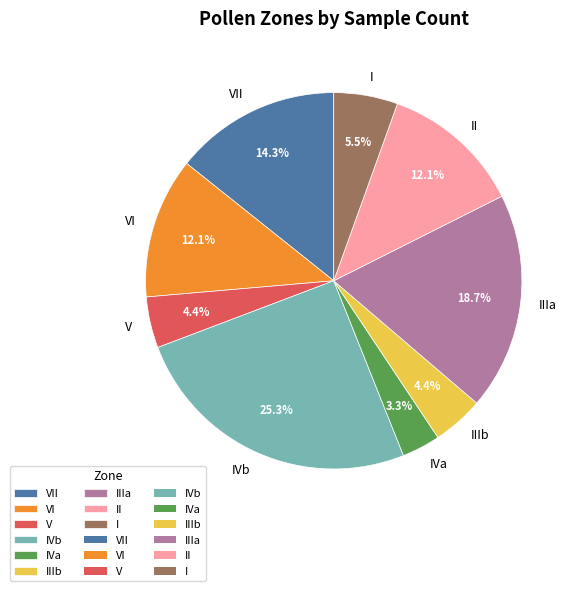

Is it true that VI is 22% of the pie?

False